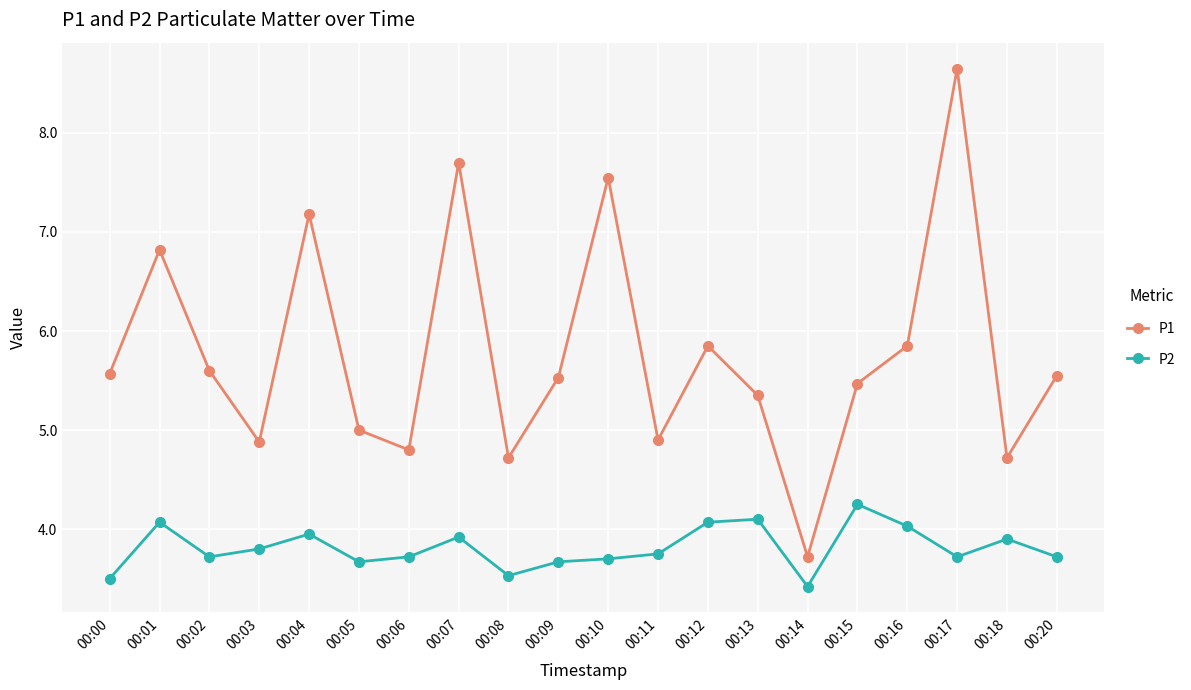

In P1, how many points are higher than both neighbors (excluding endpoints)?

6